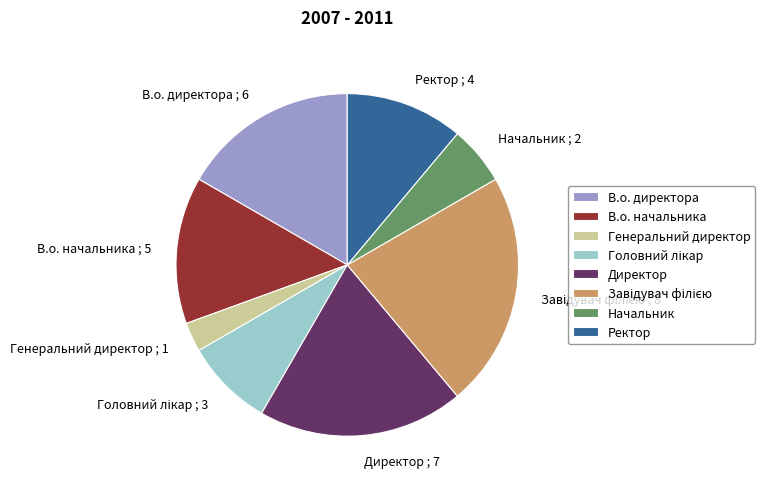

Which has a higher value, Начальник or В.о. директора?

В.о. директора